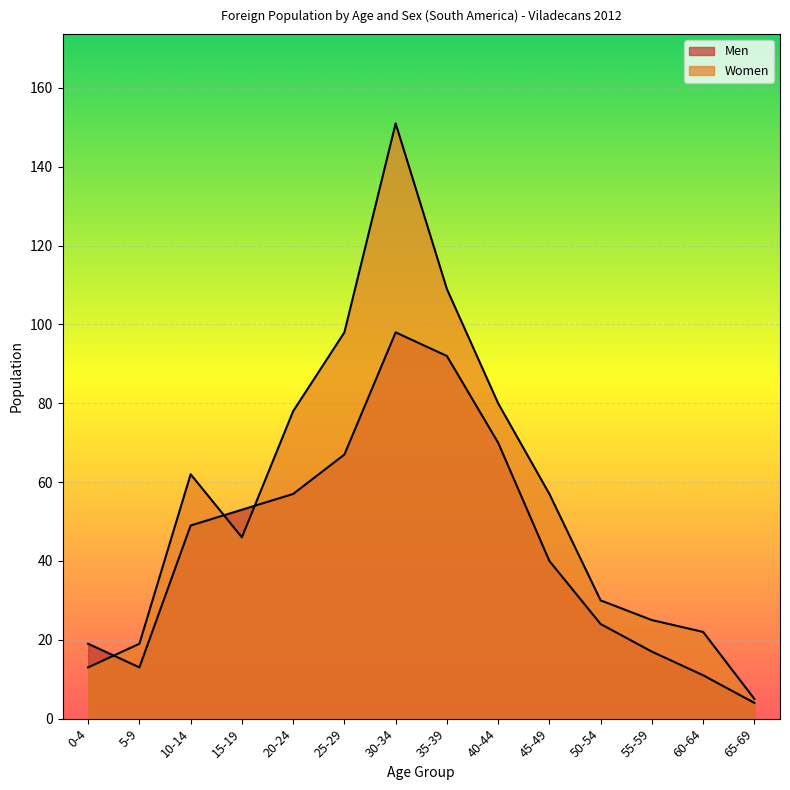

What are all the series names shown in the legend?

Men, Women